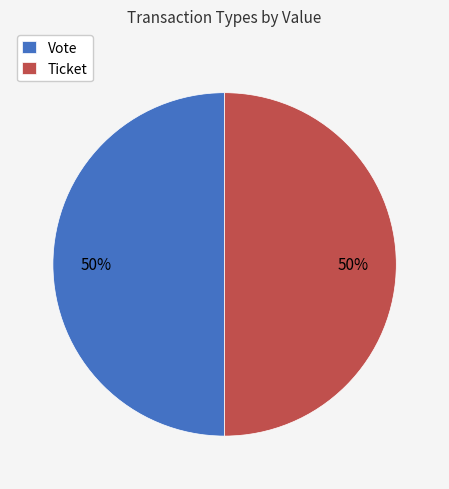

To the nearest percent, what is the average slice percentage?

50%